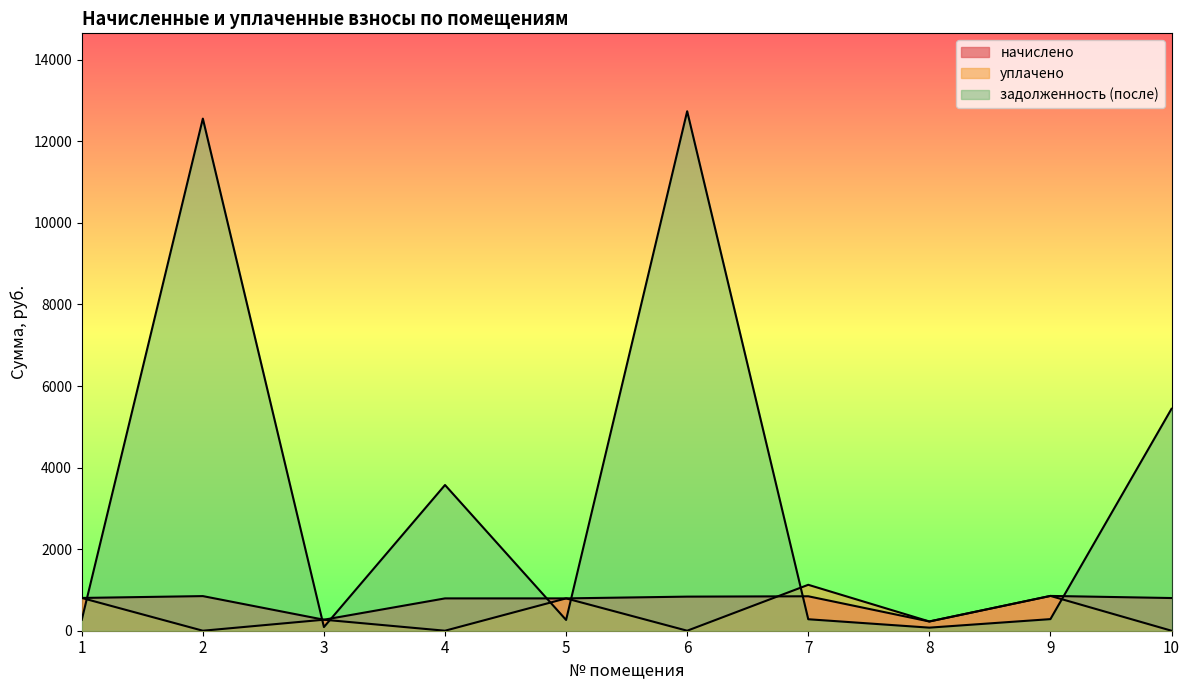

True or false: задолженность (после) has a value of 21436.6 at 2.

False